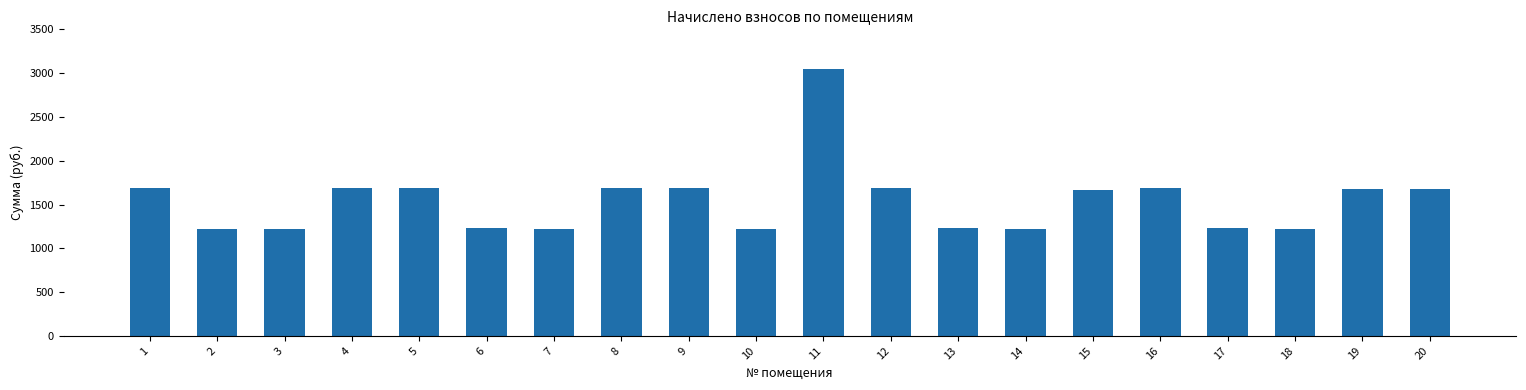

What is the minimum value shown in the chart?

1219.5